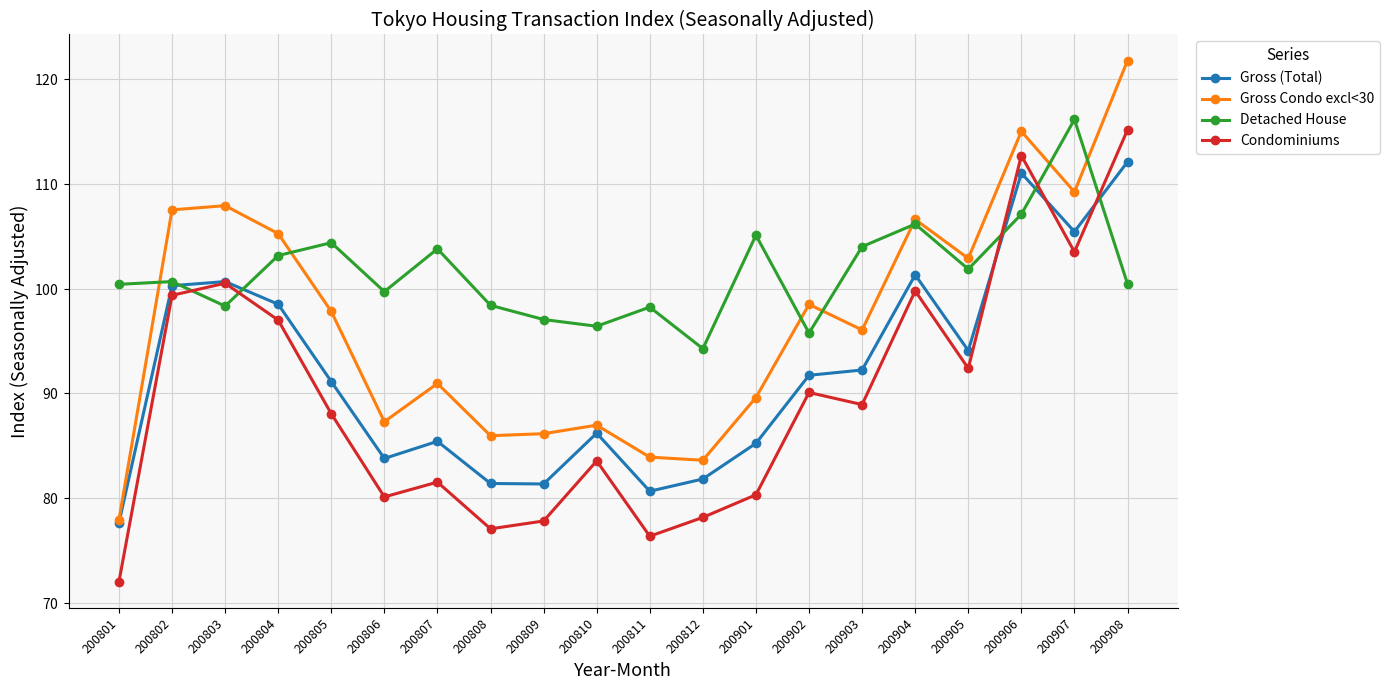

What are all the series names shown in the legend?

Gross (Total), Gross Condo excl<30, Detached House, Condominiums